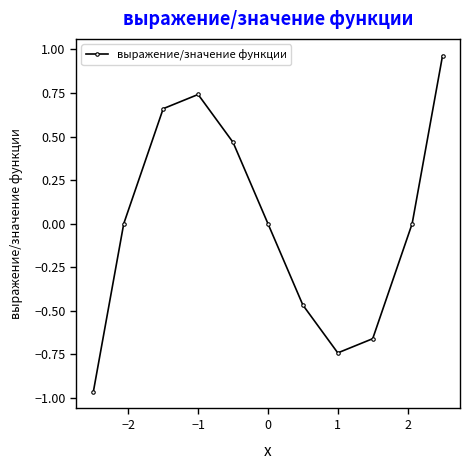

How many points are lower than both their immediate neighbors (excluding endpoints)?

1